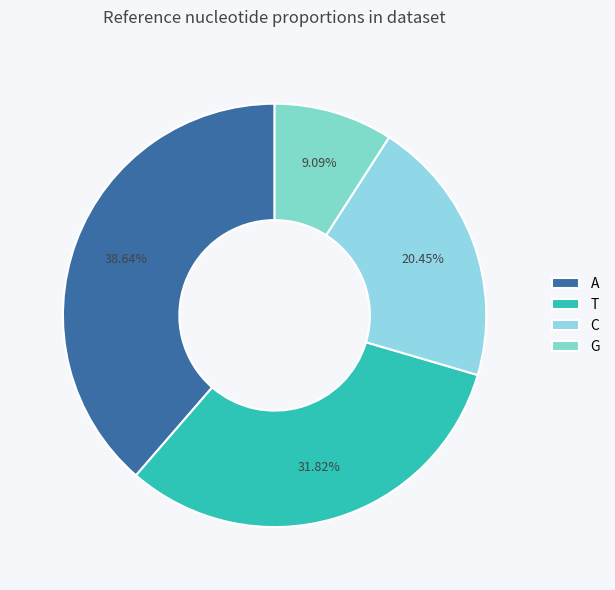

How many slices are in this pie chart?

4